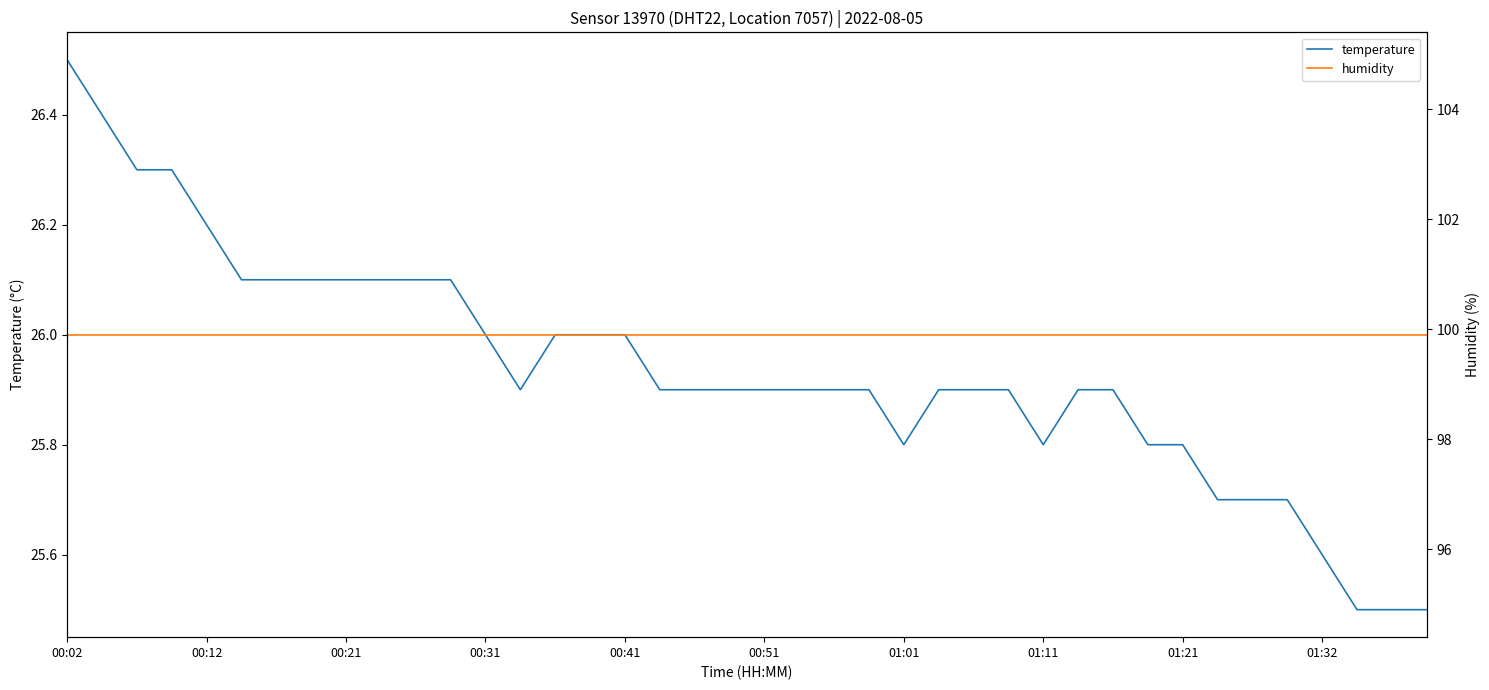

Where is the first local minimum for temperature?

13